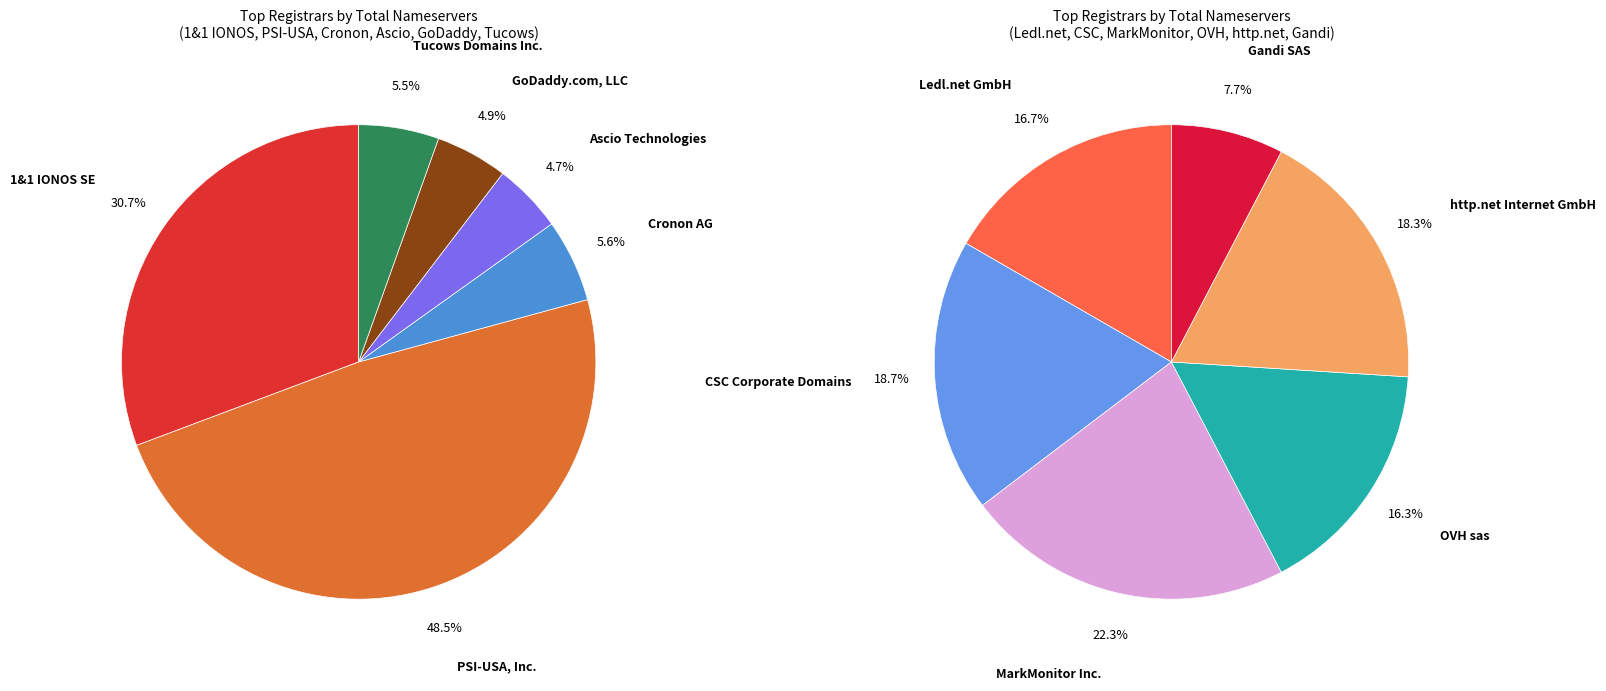

Does Gandi SAS account for over 50% of the chart?

No